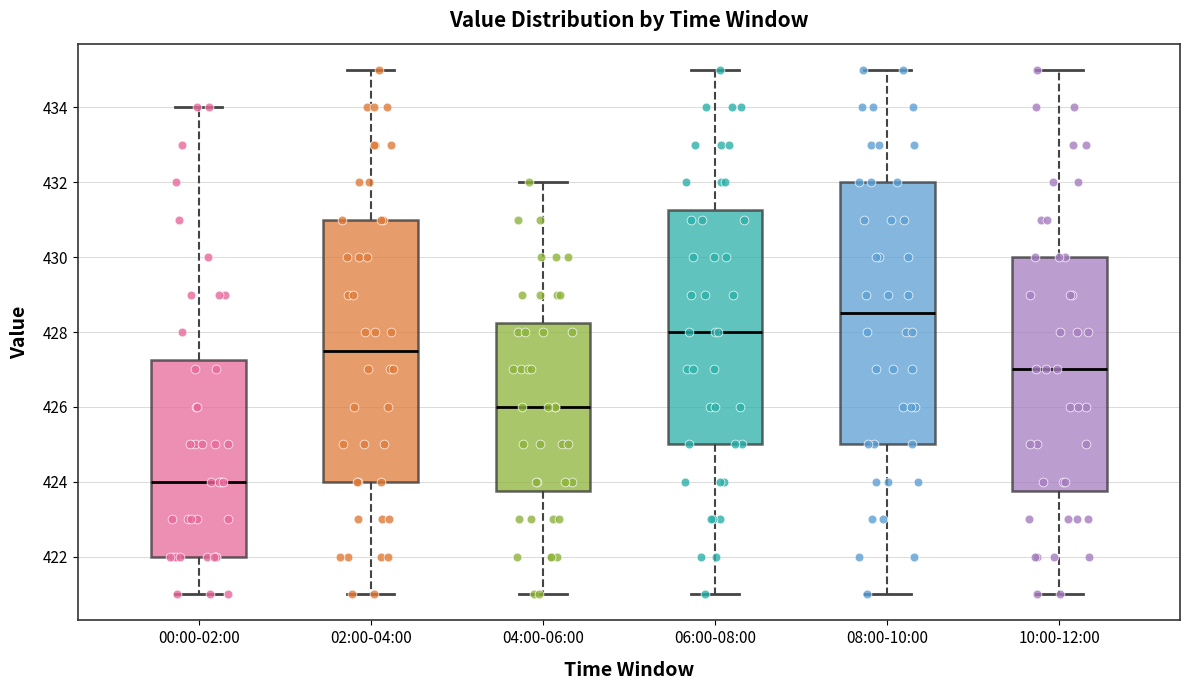

Reading left to right, transcribe this box plot: for each box, give where its median line is, the range the box spans, and where its two whiskers end, as read against the y-axis. The values are not printed on the chart, so give them approximately, as read against the axis.

00:00-02:00: median 424.0, box 422.0 to 427.2, whiskers 421.0 to 434.0
02:00-04:00: median 427.6, box 424.0 to 431.0, whiskers 421.0 to 435.0
04:00-06:00: median 426.0, box 423.8 to 428.2, whiskers 421.0 to 432.0
06:00-08:00: median 428.0, box 425.0 to 431.2, whiskers 421.0 to 435.0
08:00-10:00: median 428.6, box 425.0 to 432.0, whiskers 421.0 to 435.0
10:00-12:00: median 427.0, box 423.8 to 430.0, whiskers 421.0 to 435.0